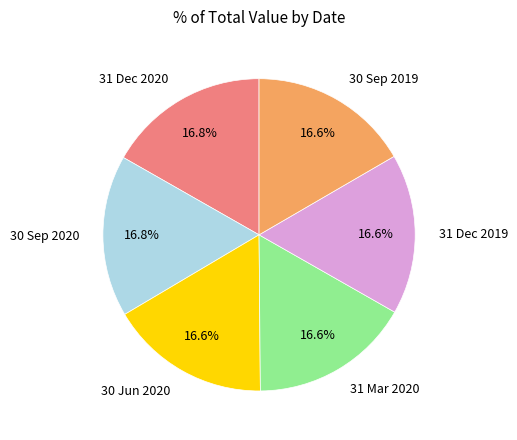

What portion of the pie excludes 31 Dec 2020?

83.2%